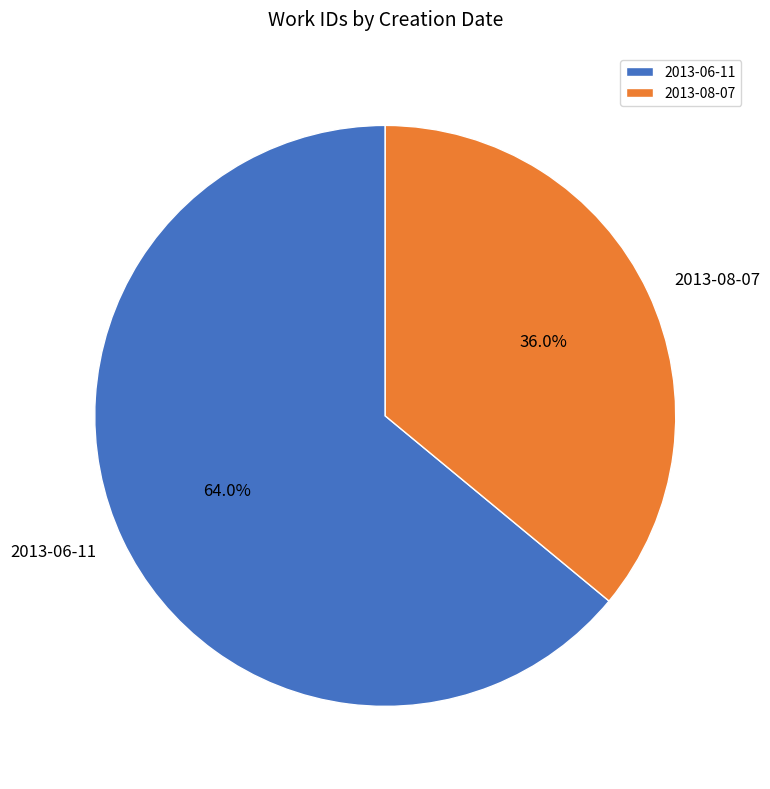

To the nearest percent, what percentage of the pie is 2013-06-11?

64%